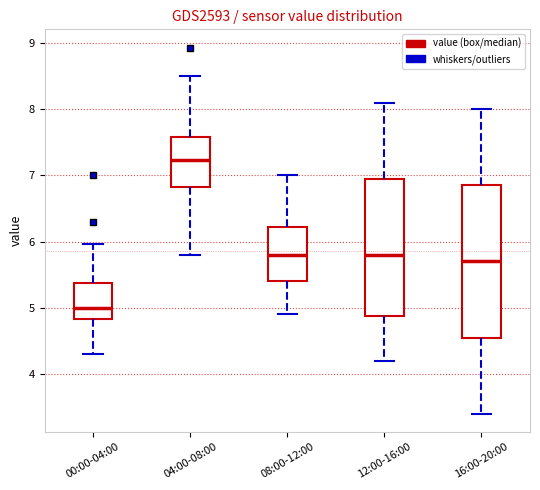

Reading left to right, read every box against the y-axis: the position of its median line, the range the box covers, and the ends of its whiskers. The values are not printed on the chart, so give them approximately, as read against the axis.

00:00-04:00: median 5.0, box 4.8 to 5.4, whiskers 4.3 to 6.0
04:00-08:00: median 7.2, box 6.8 to 7.6, whiskers 5.8 to 8.5
08:00-12:00: median 5.8, box 5.4 to 6.2, whiskers 4.9 to 7.0
12:00-16:00: median 5.8, box 4.9 to 7.0, whiskers 4.2 to 8.1
16:00-20:00: median 5.7, box 4.6 to 6.9, whiskers 3.4 to 8.0